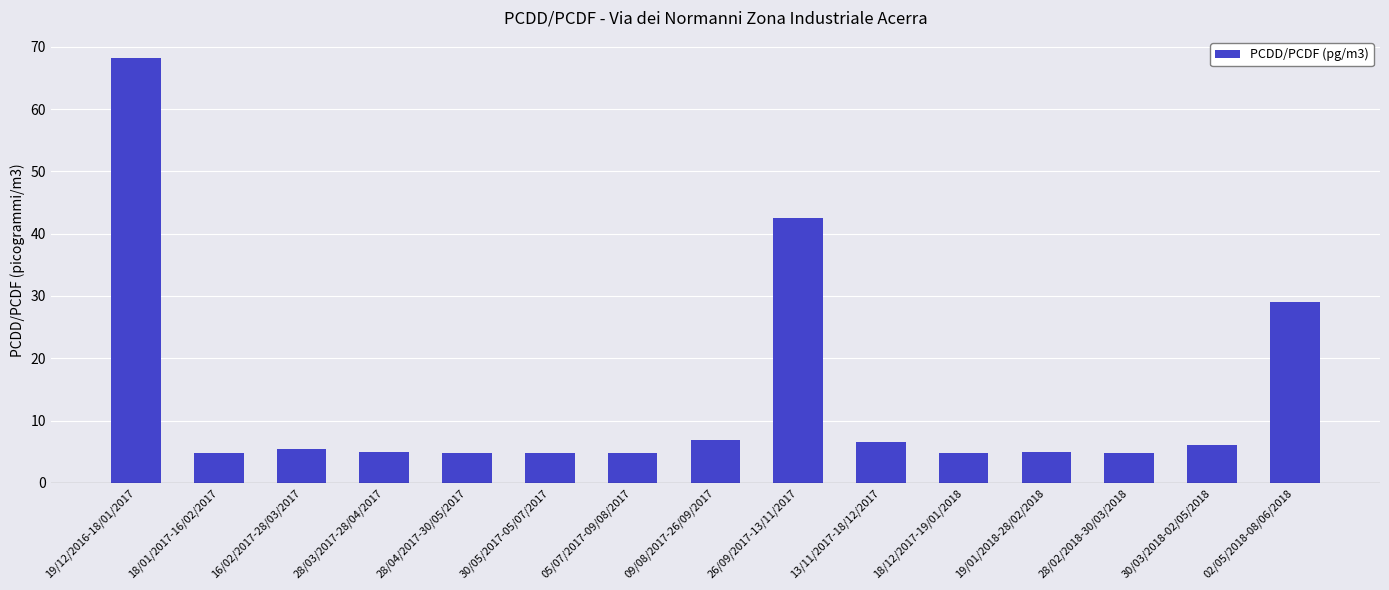

True or false: the data shows 4.8 at 18/12/2017-19/01/2018.

True